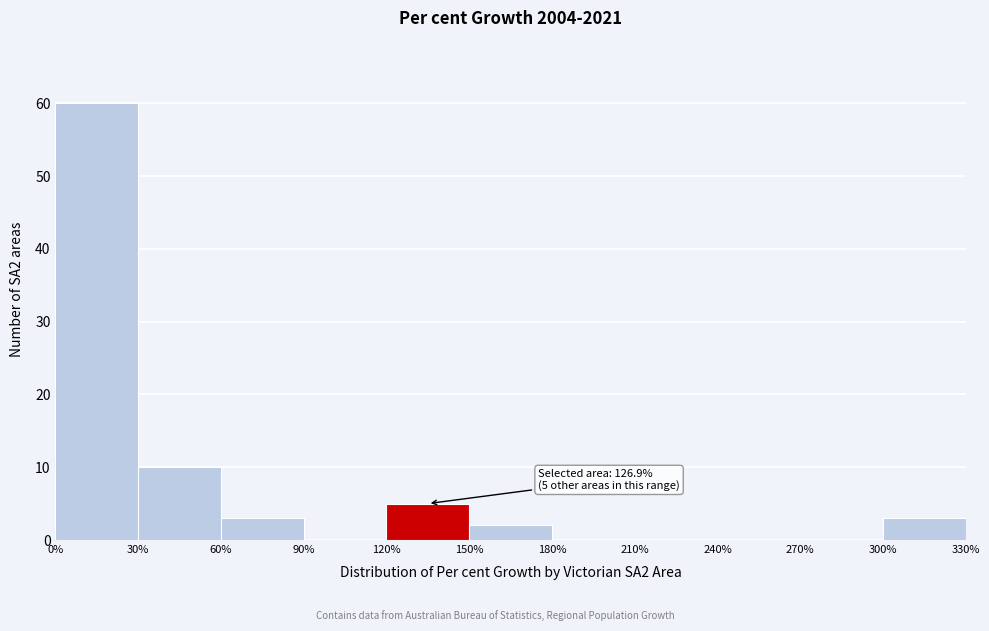

Over which range of the x-axis is the bar tallest?

0% to 30%